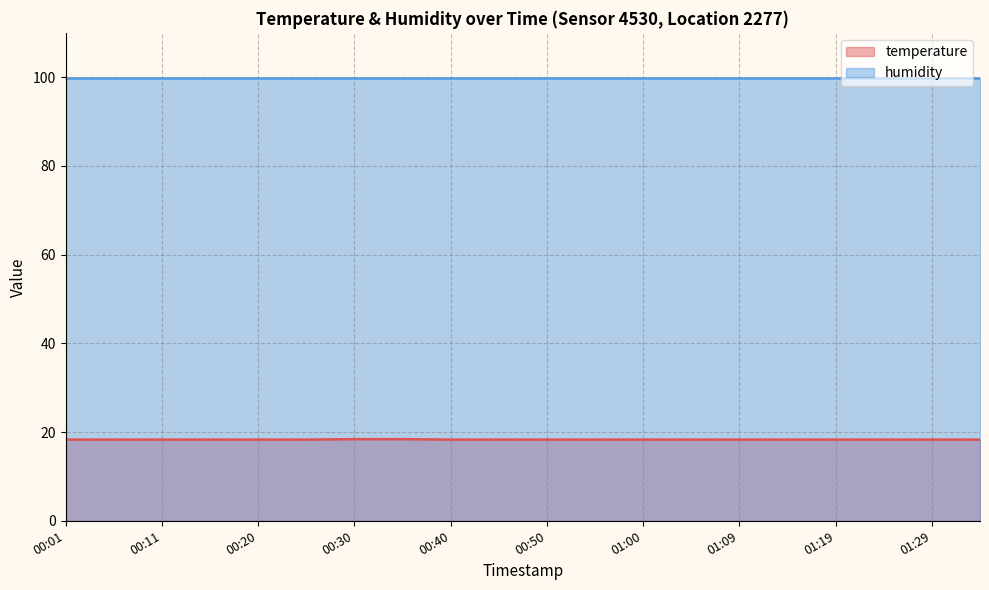

List the labels in order of value, smallest first.

00:01, 00:06, 00:11, 00:16, 00:20, 00:25, 00:40, 00:45, 00:50, 00:55, 01:00, 01:05, 01:09, 01:14, 01:19, 01:24, 01:29, 01:34, 00:30, 00:35